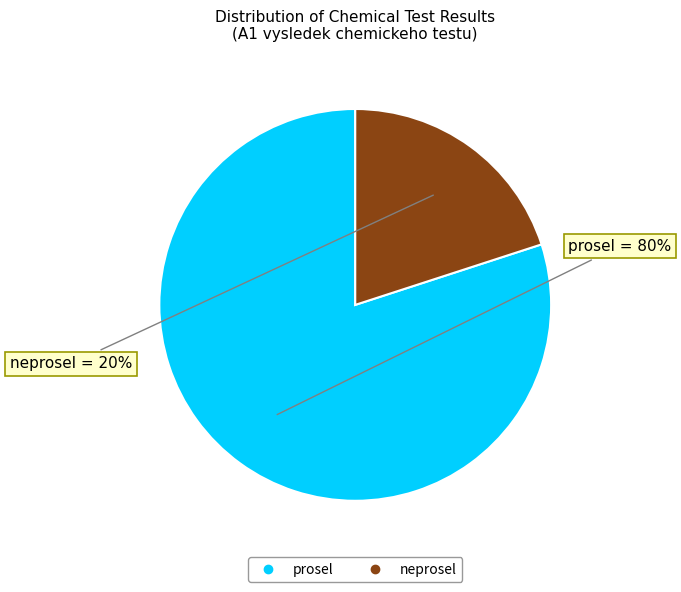

Rank the categories by value from lowest to highest.

neprosel, prosel